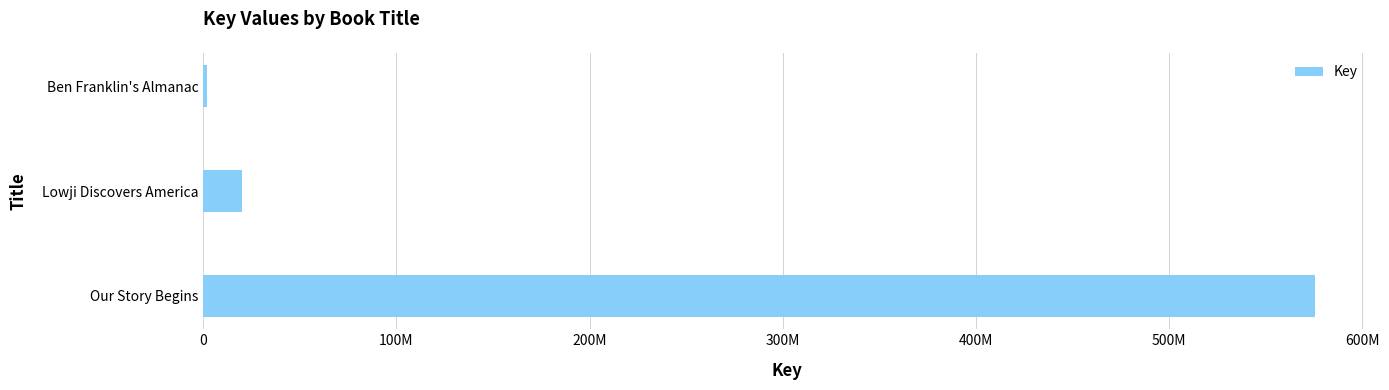

How many bars are there in total?

3